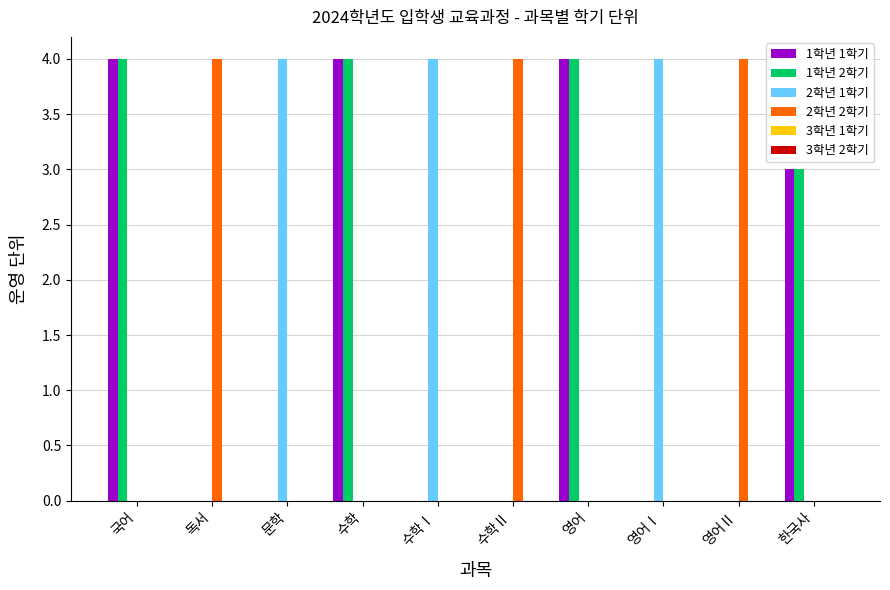

Where is 1학년 1학기 nearest to the value 2?

한국사